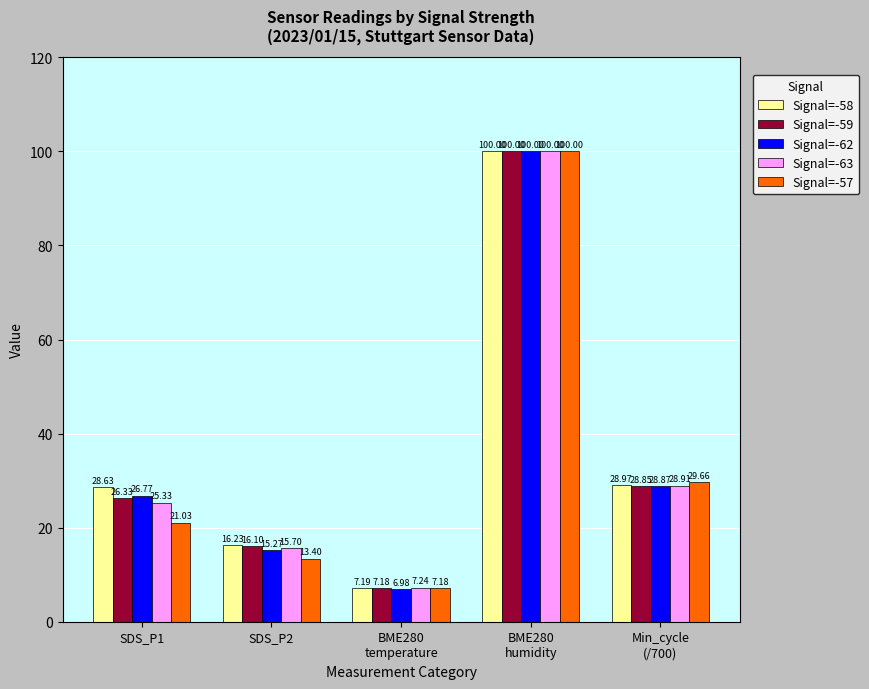

What is the value of the Signal=-59 bar at the 5th from the left?

28.9